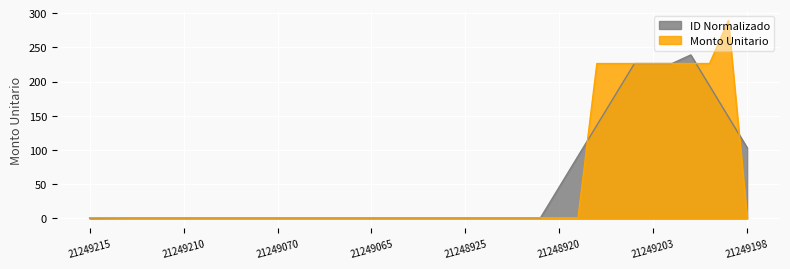

True or false: the data has more than 1 interior local peaks.

False